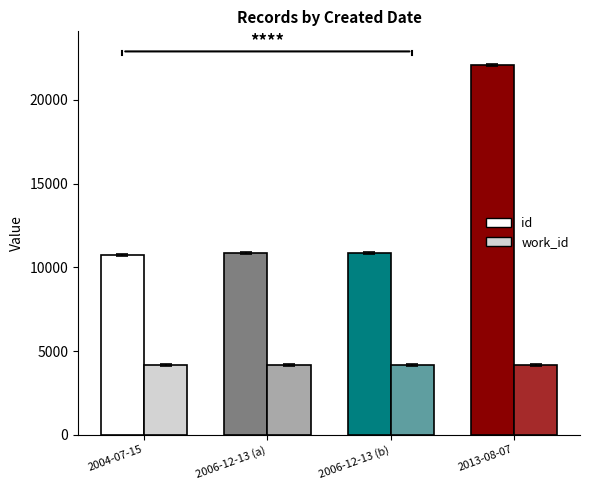

Which category has the highest value in the id series?

2013-08-07